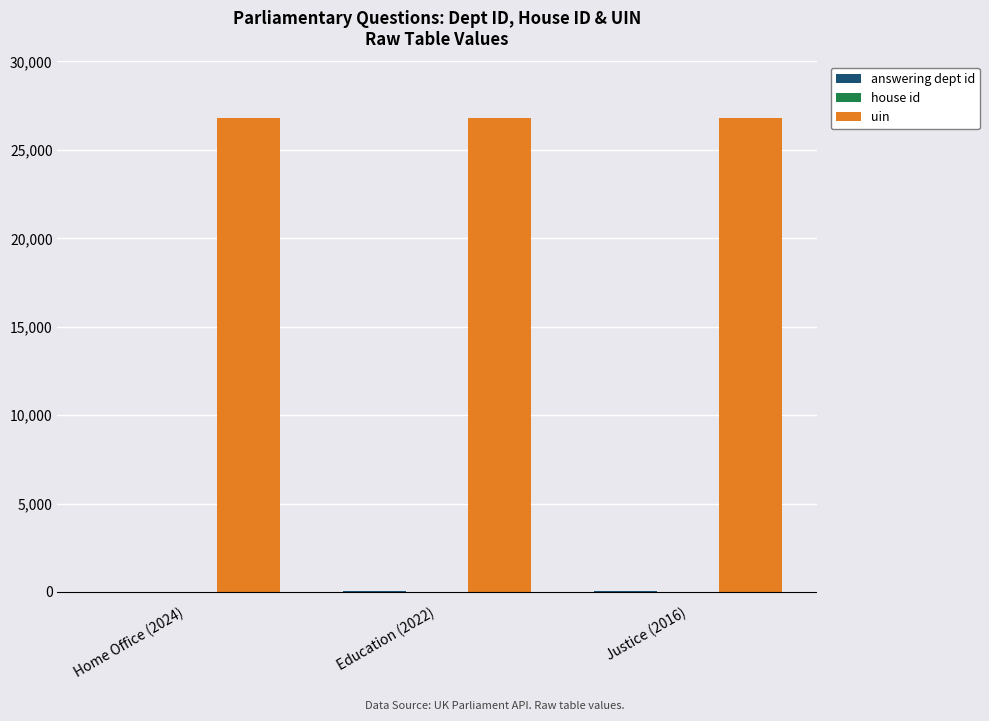

Which series has the largest total across all categories?

uin